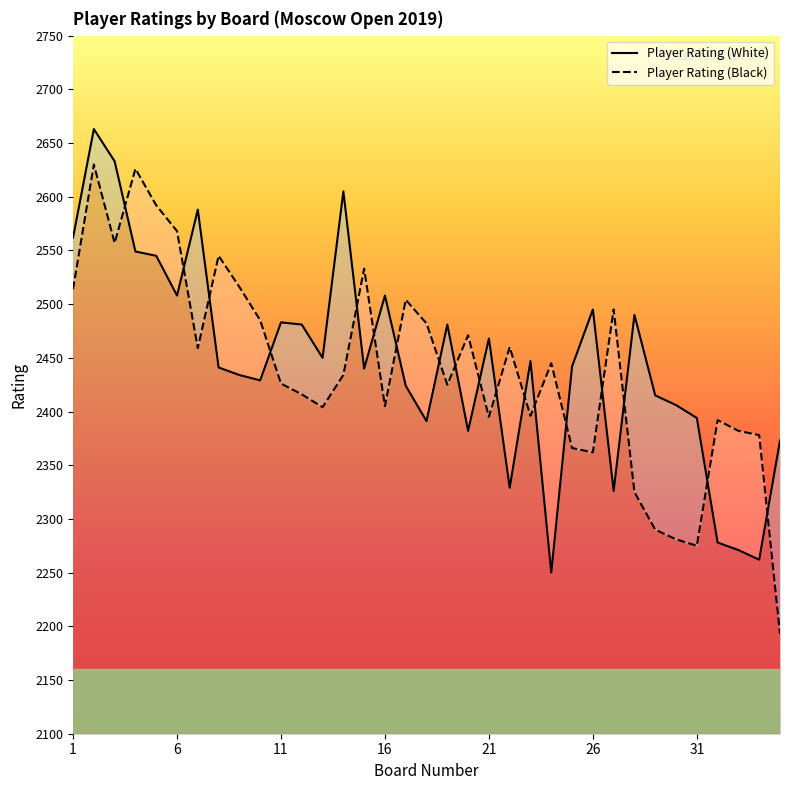

What is the value of the Player Rating (White) point at the 16th from the left?

2508